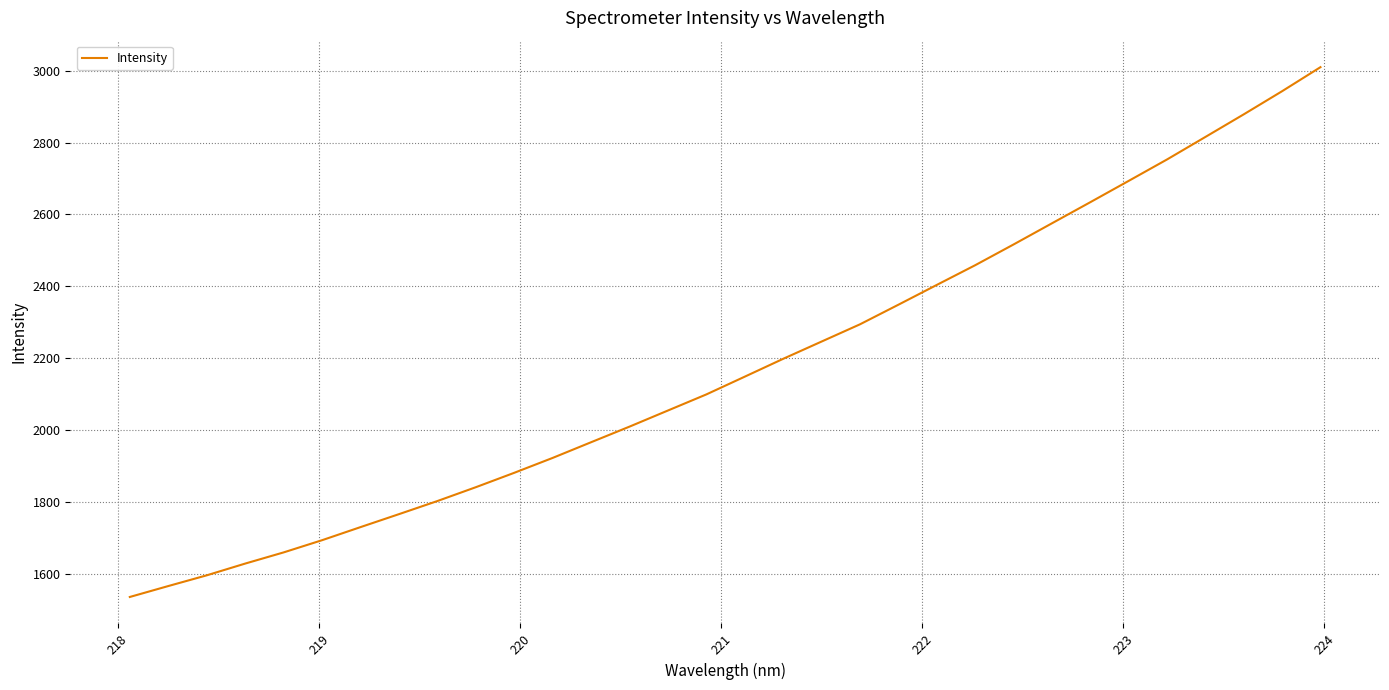

What is the difference between the maximum and minimum values?

1473.2